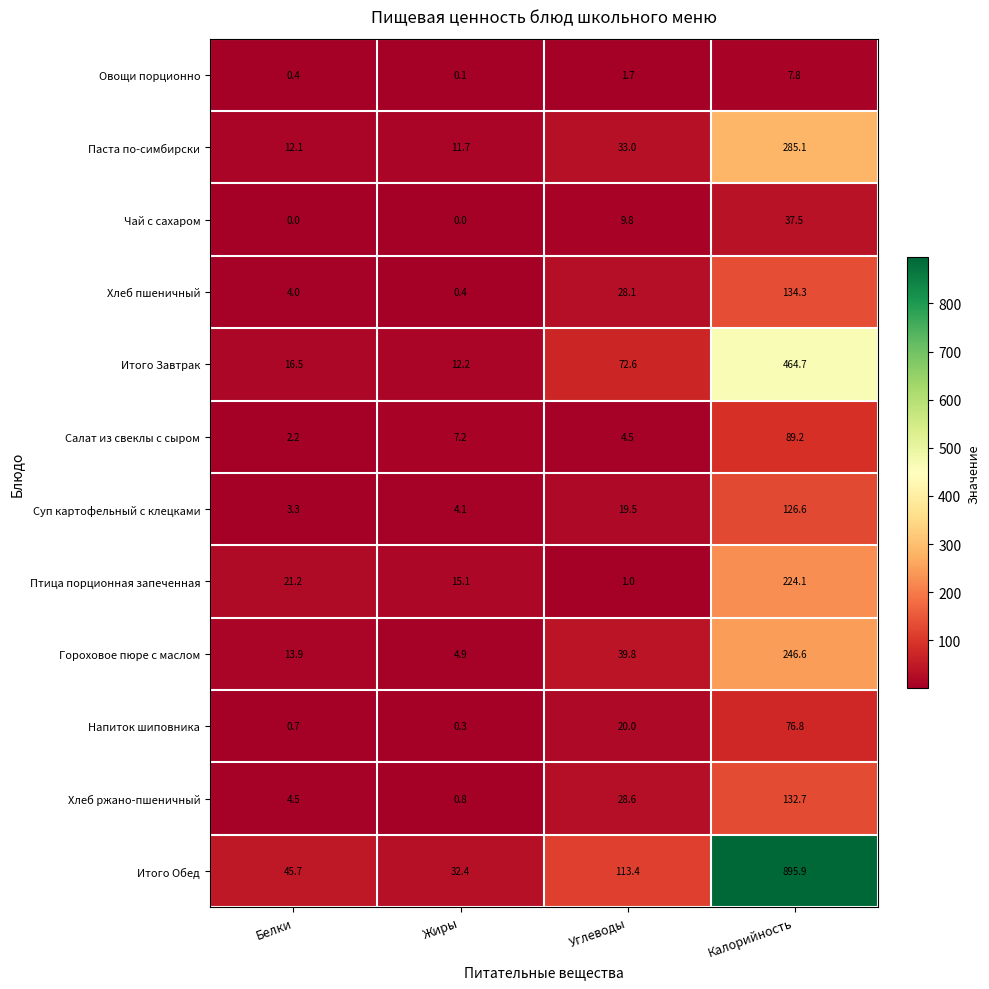

How many data points does each series have?

4